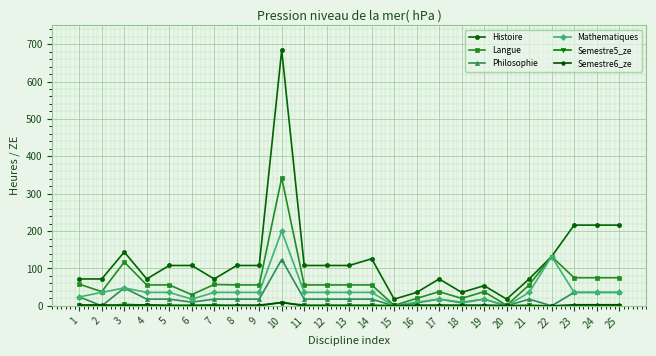

At which category does Langue reach its first local peak?

3